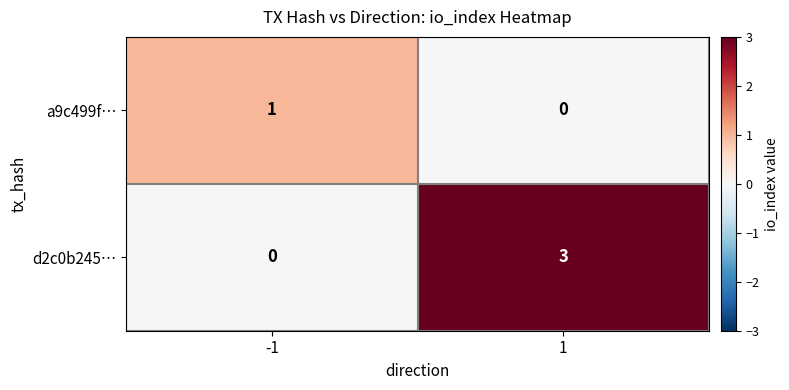

Count the number of categories in the chart.

2